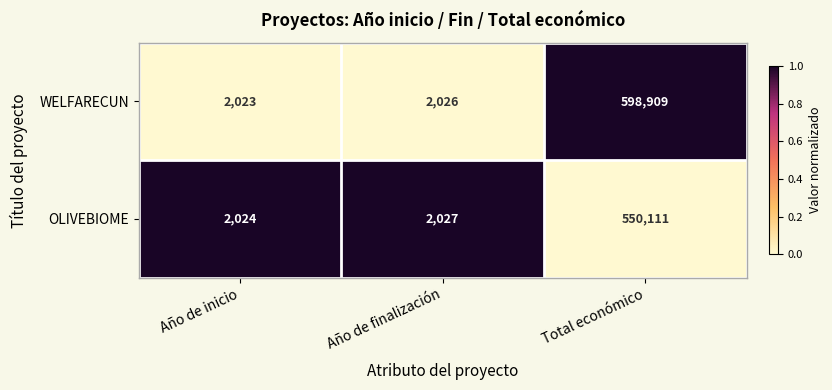

Which category has the lowest value across all series?

Año de inicio